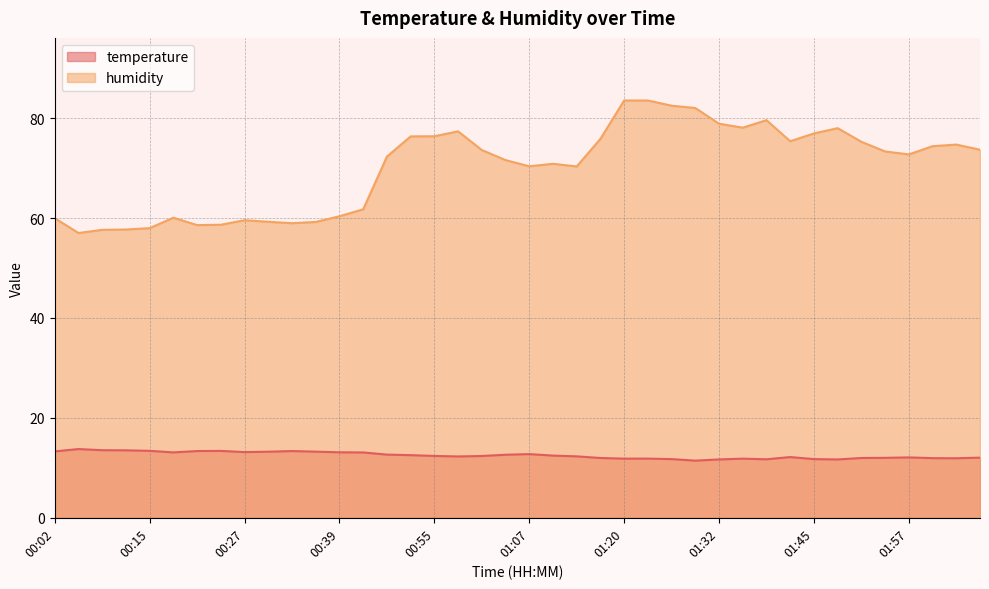

What is the sum of the temperature values at 02:00 and 01:41?

24.1